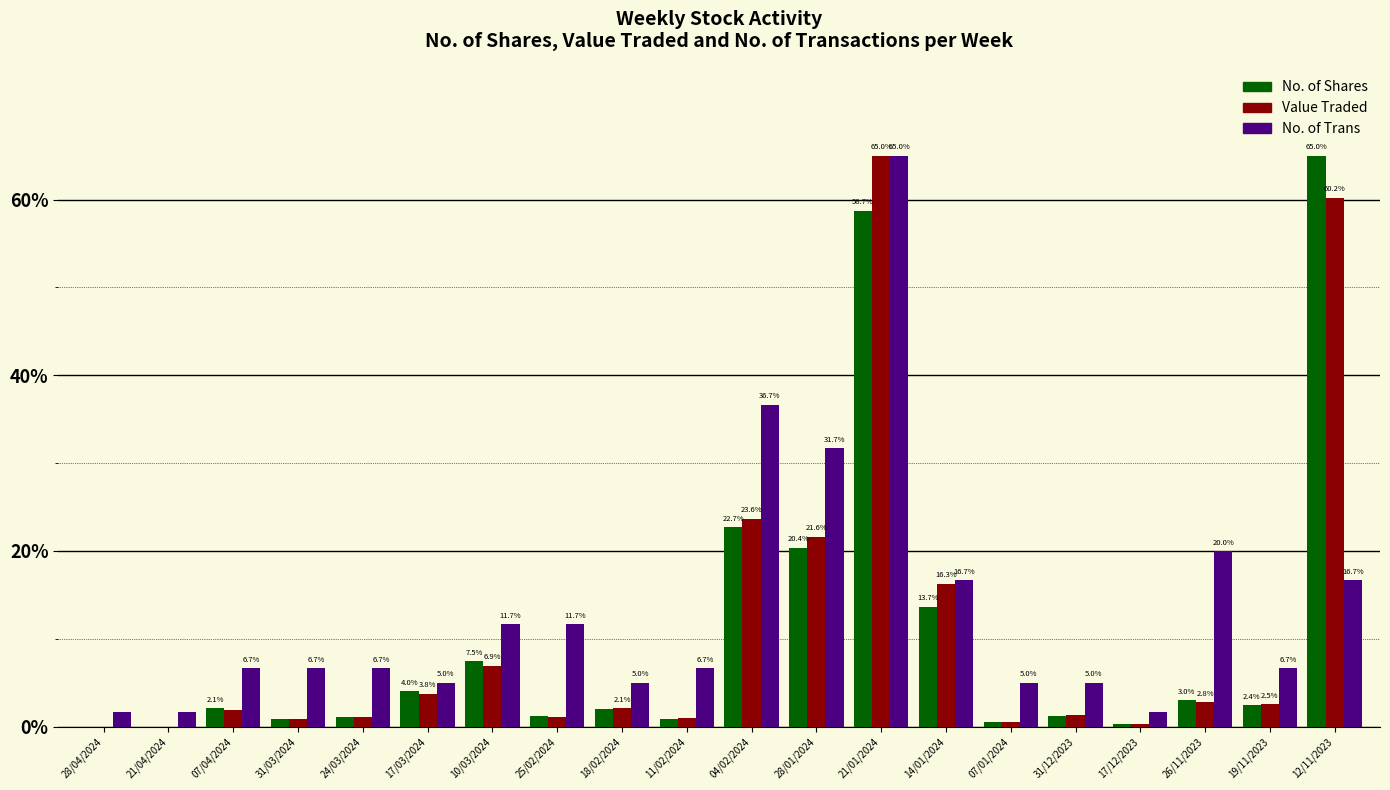

Which series changed the most between 17/03/2024 and 21/01/2024?

Value Traded